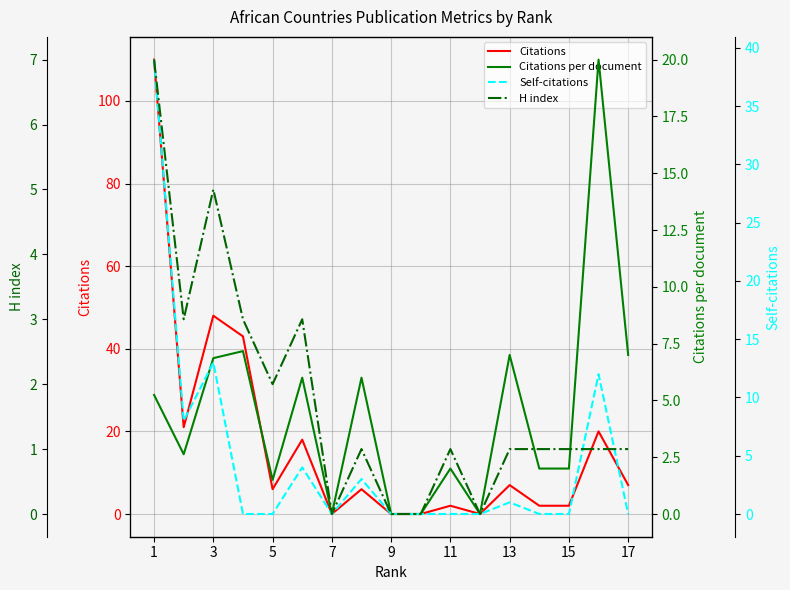

Which series ends up on top after the final intersection of Self-citations and H index?

H index